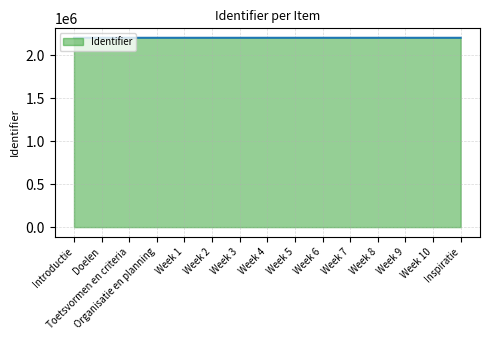

What is the approximate value at Week 6?

2200925